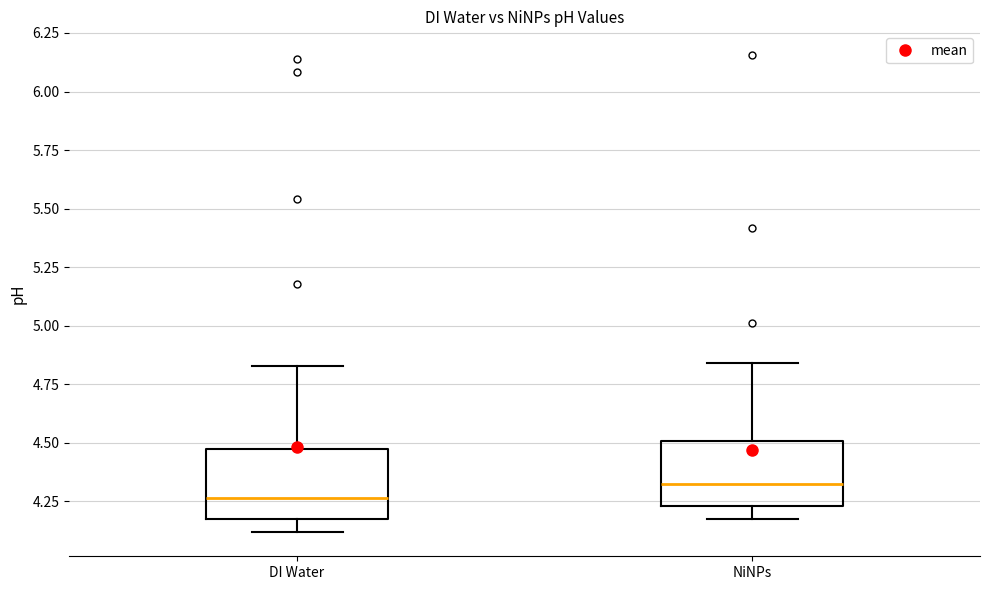

Reading left to right, read every box against the y-axis: the position of its median line, the range the box covers, and the ends of its whiskers. The values are not printed on the chart, so give them approximately, as read against the axis.

DI Water: median 4.25, box 4.15 to 4.45, whiskers 4.10 to 4.85
NiNPs: median 4.30, box 4.25 to 4.50, whiskers 4.20 to 4.85